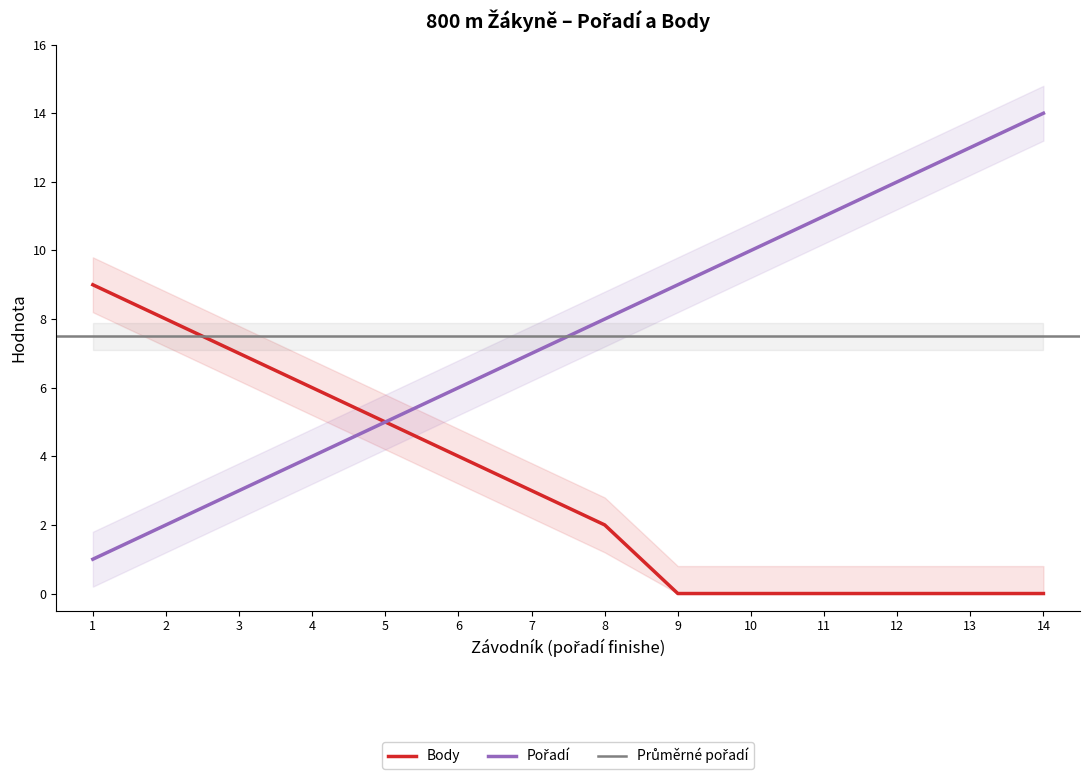

True or false: Body has a value of 0 at 14.

True